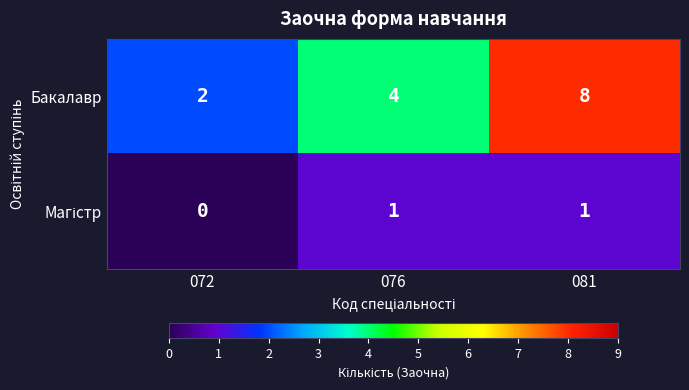

Which category has the highest value across all series?

081